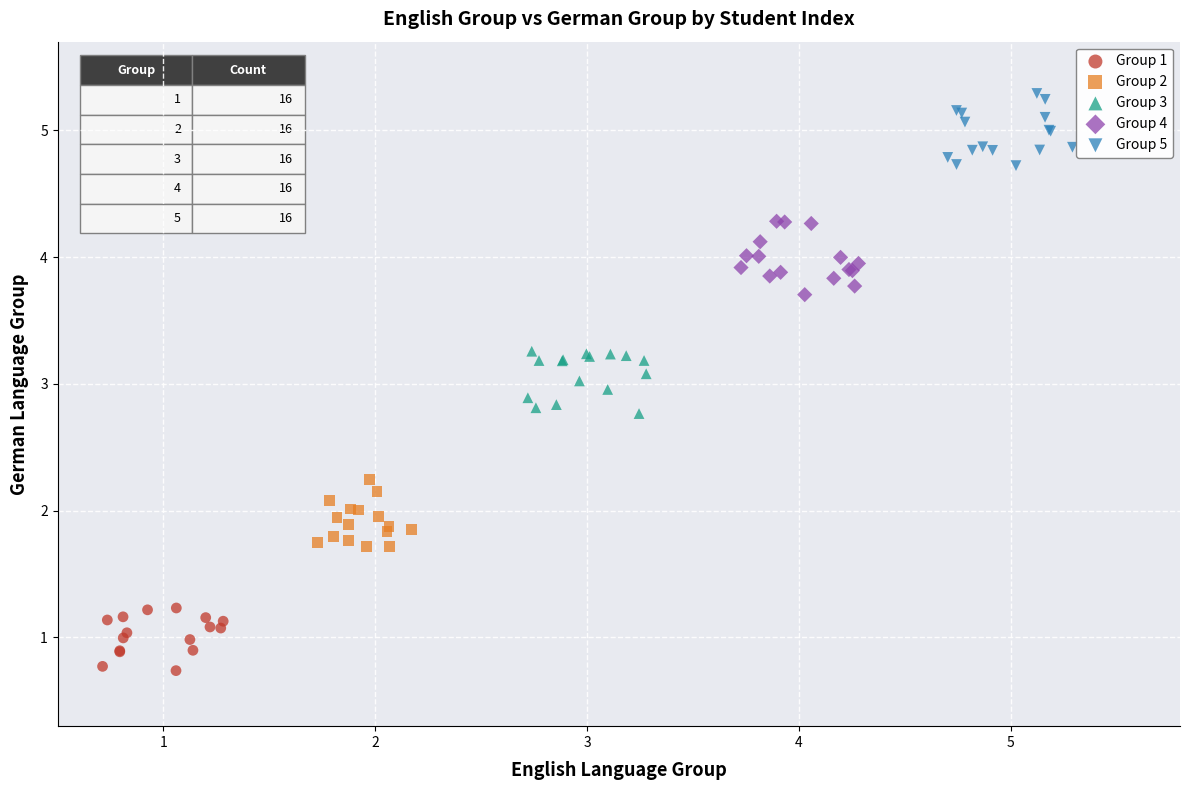

Which series reaches the minimum Y coordinate?

Group 1